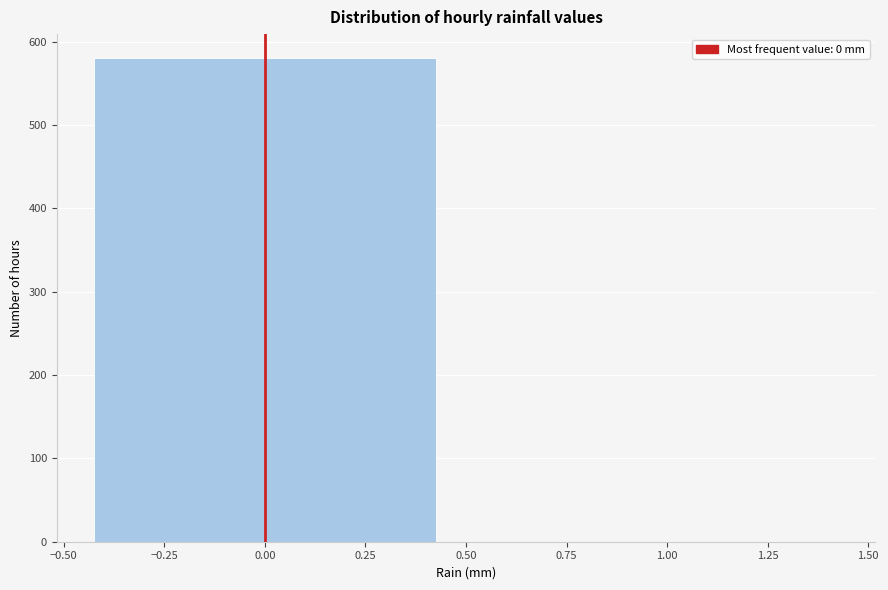

Reading left to right, list every bar in this chart as the range it spans on the x-axis followed by its height. The values are not printed on the chart, so give them approximately, as read against the axis.

-0.50 to 0.50: 580
0.50 to 1.50: 0